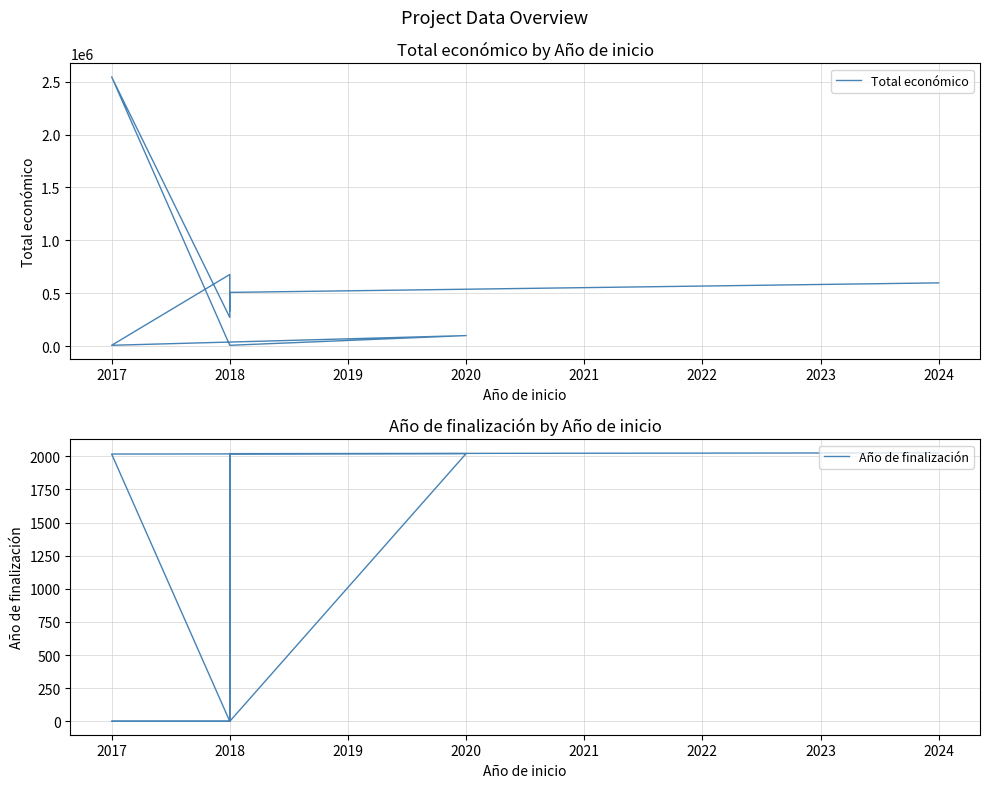

At which label does Año de finalización reach its minimum?

2018